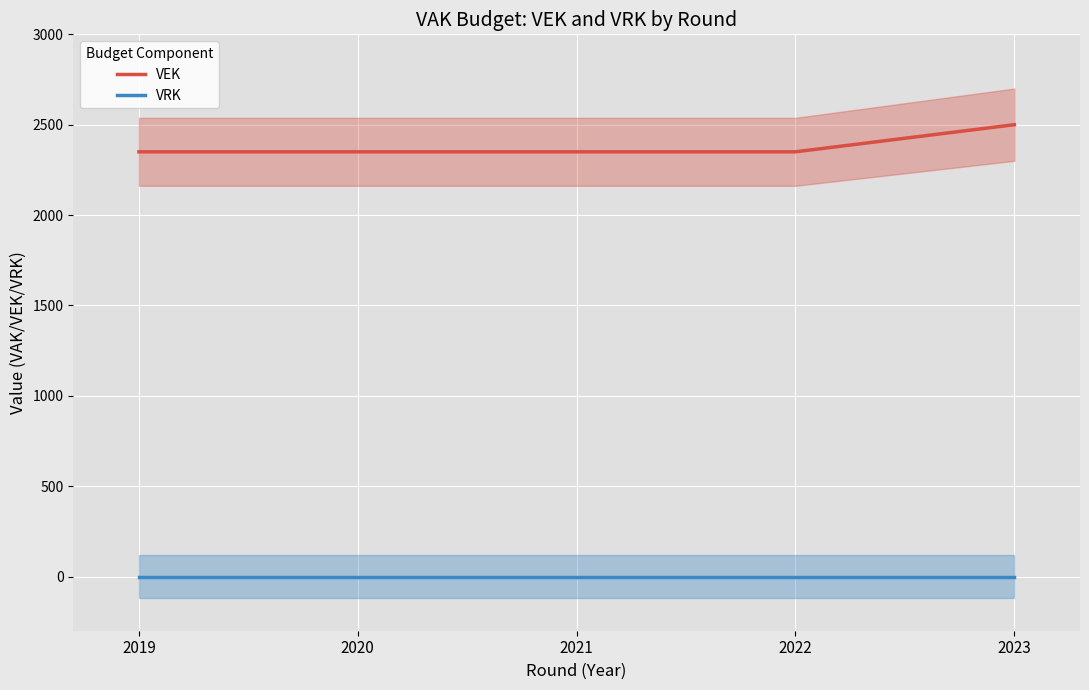

How many values in the VEK series exceed 2350?

1